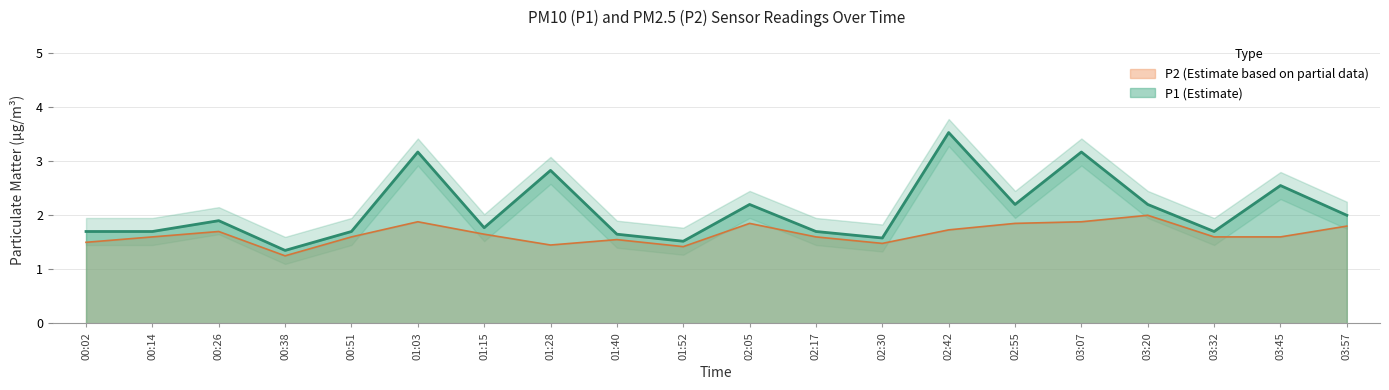

Rank the series by their maximum value, from highest to lowest.

P1, P2